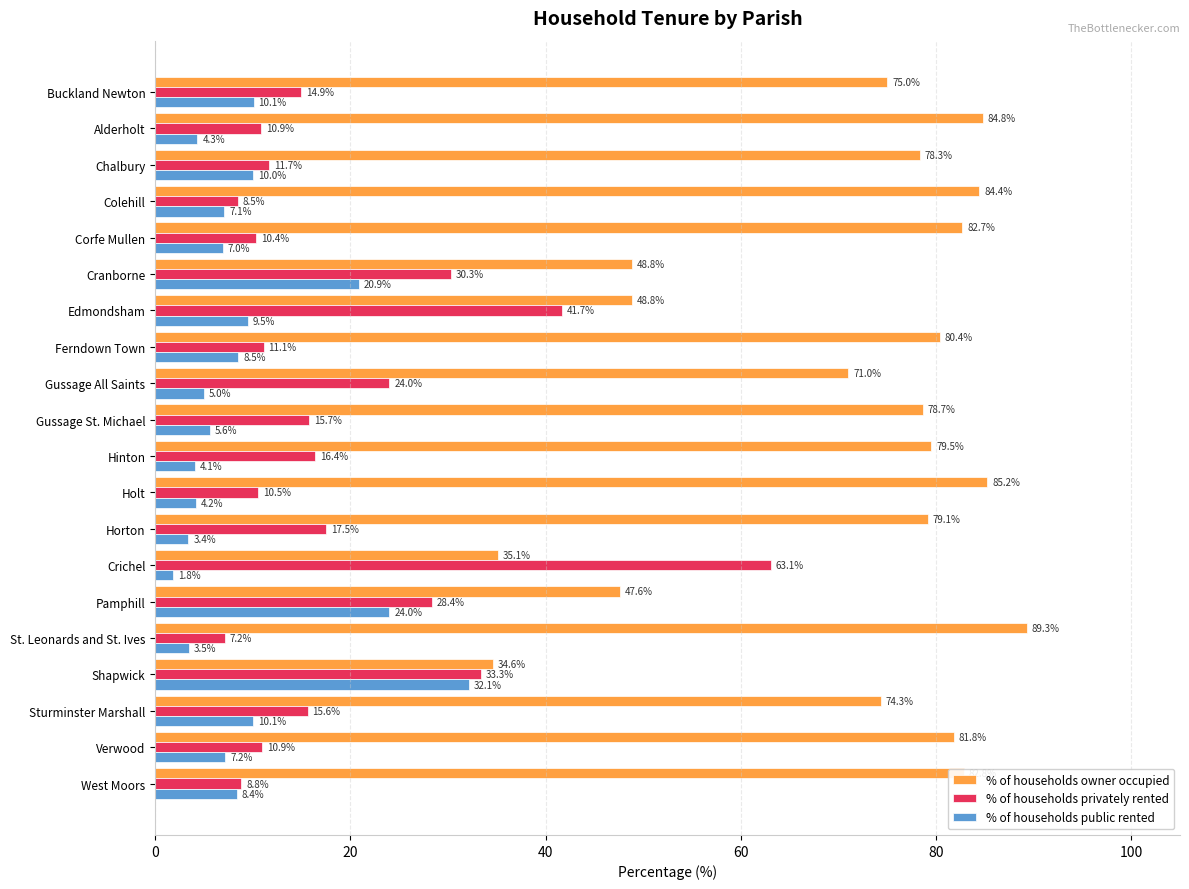

Which series has the widest spread of values?

% of households privately rented